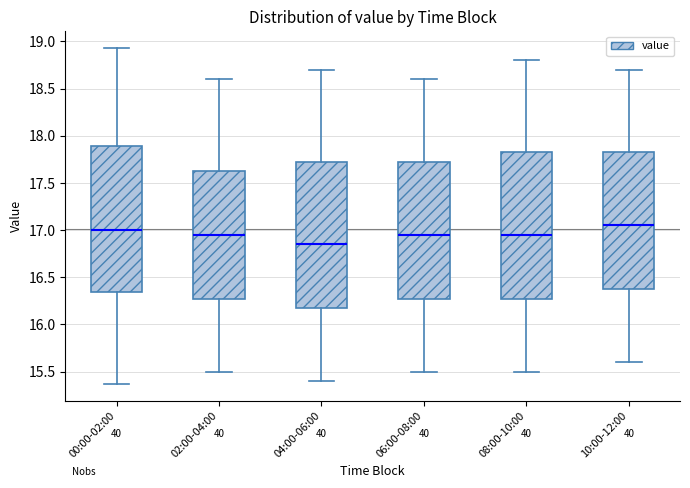

Which box's median line is the highest?

10:00-12:00